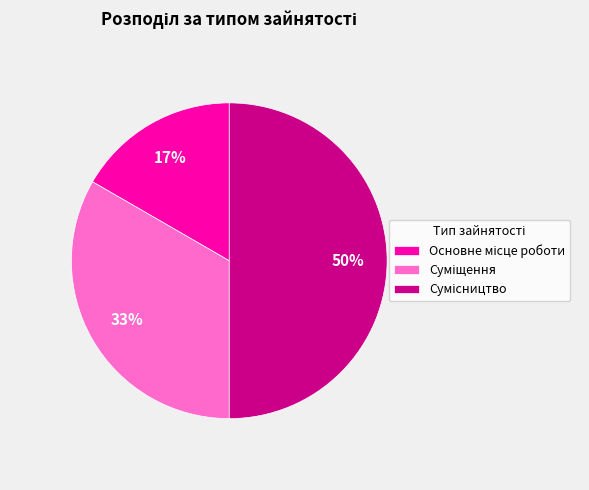

To the nearest percent, what is the difference between the largest and smallest slice percentages?

33%